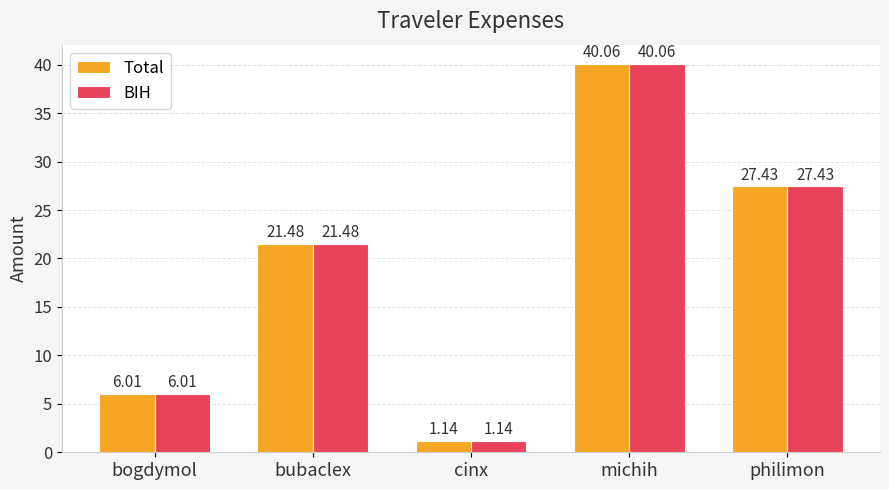

What is the total value across all series at michih?

80.1